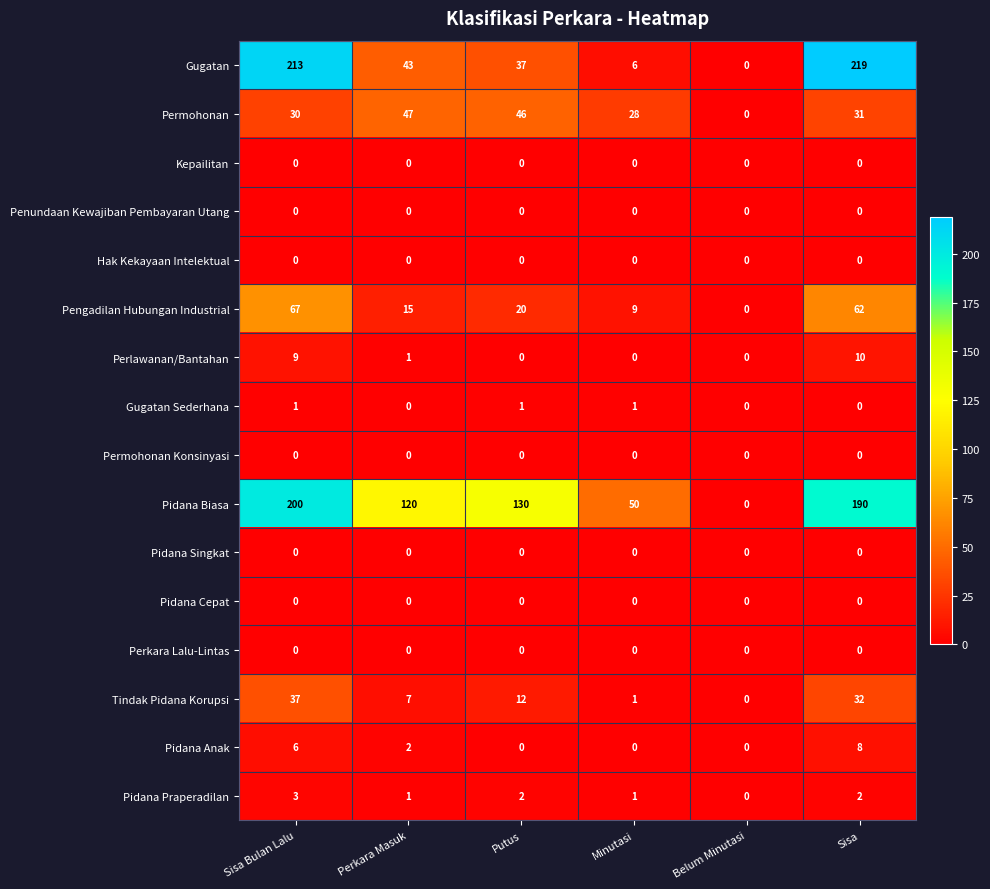

What is the sum of all Permohonan values?

182